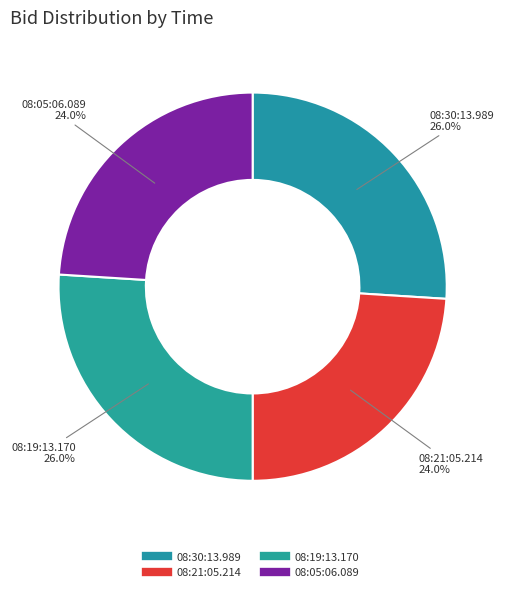

Is 08:19:13.170 the majority of the pie?

No